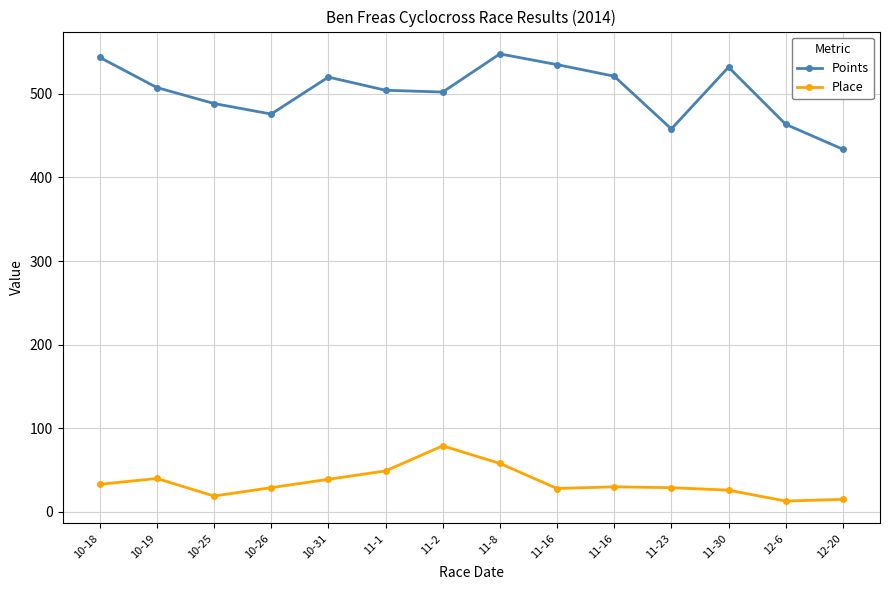

True or false: Place has a value of 11.0 at 11-30.

False